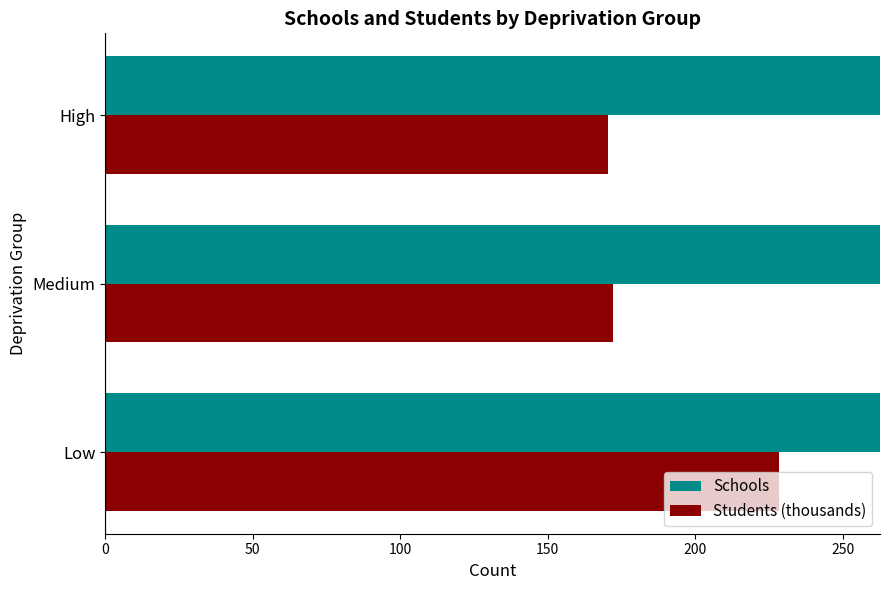

How many bars are there in total?

6